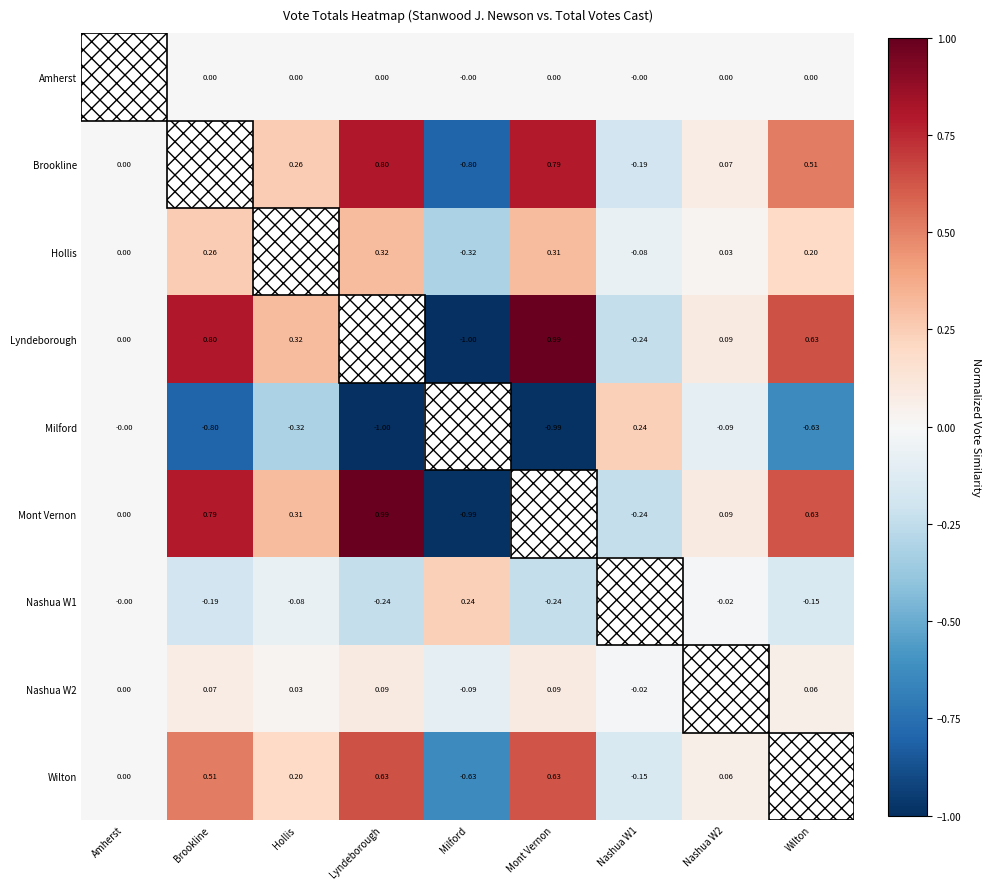

Is the value of Wilton at Brookline greater than the value of Milford at Lyndeborough?

Yes